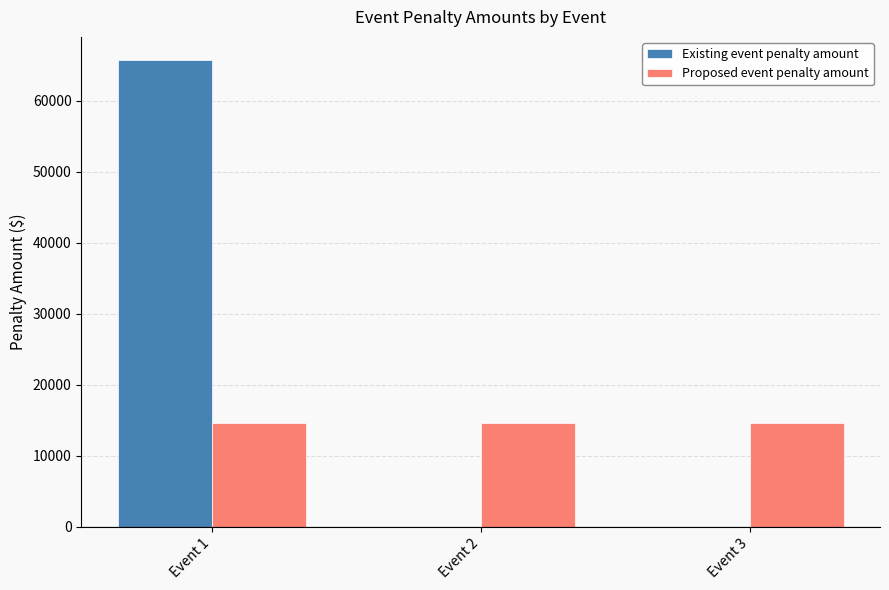

Is the value of Proposed event penalty amount at Event 1 greater than the value of Existing event penalty amount at Event 1?

No